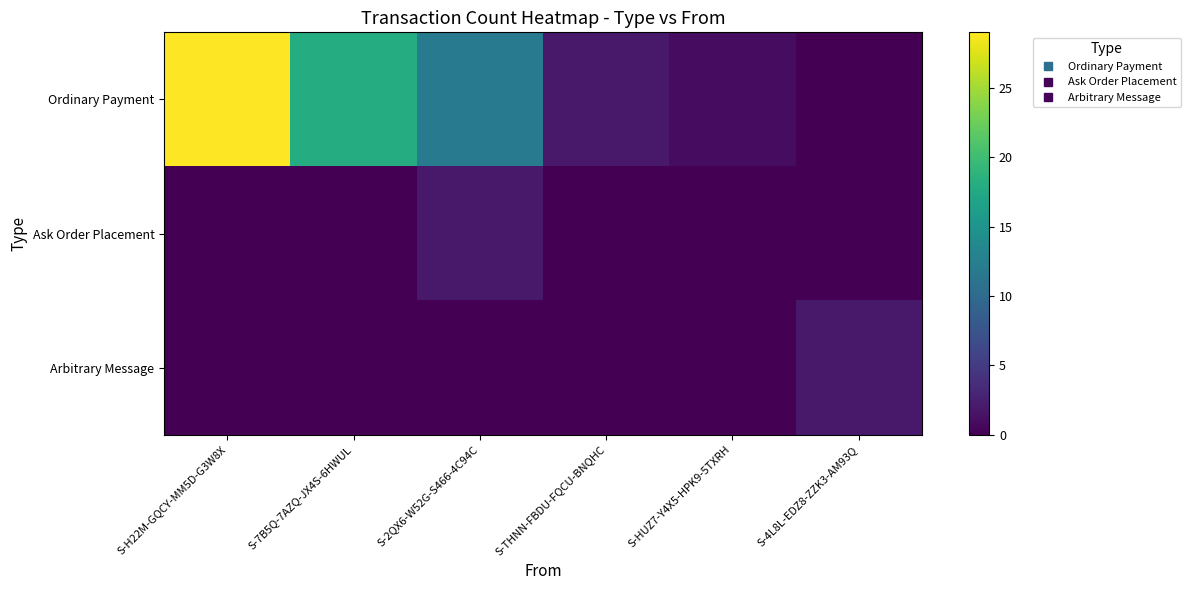

Rank the series at S-HUZ7-Y4X5-HPK9-5TXRH from lowest to highest value.

Ask Order Placement, Arbitrary Message, Ordinary Payment